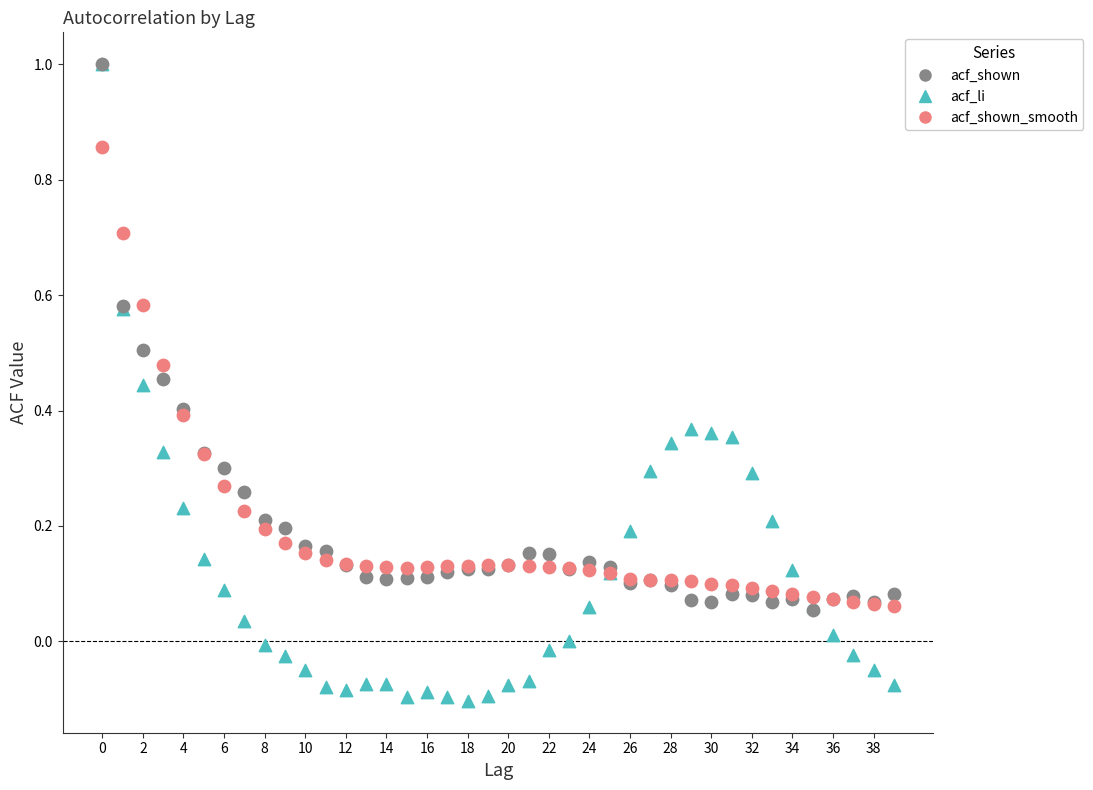

What are all the series names shown in the legend?

acf_shown, acf_li, acf_shown_smooth